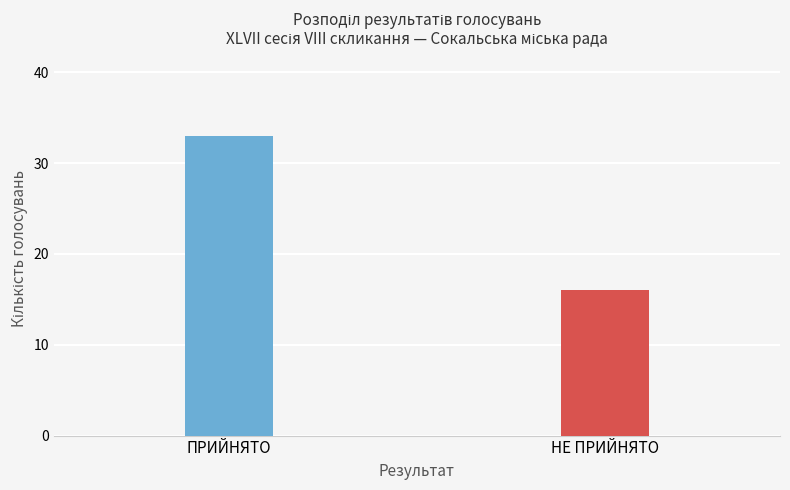

What is the difference between the values at НЕ ПРИЙНЯТО and ПРИЙНЯТО?

17